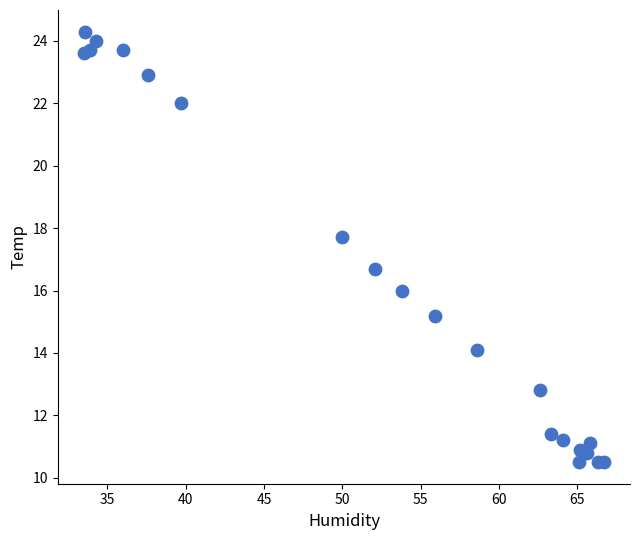

What Y value in the scatter plot is closest to 17?

16.7